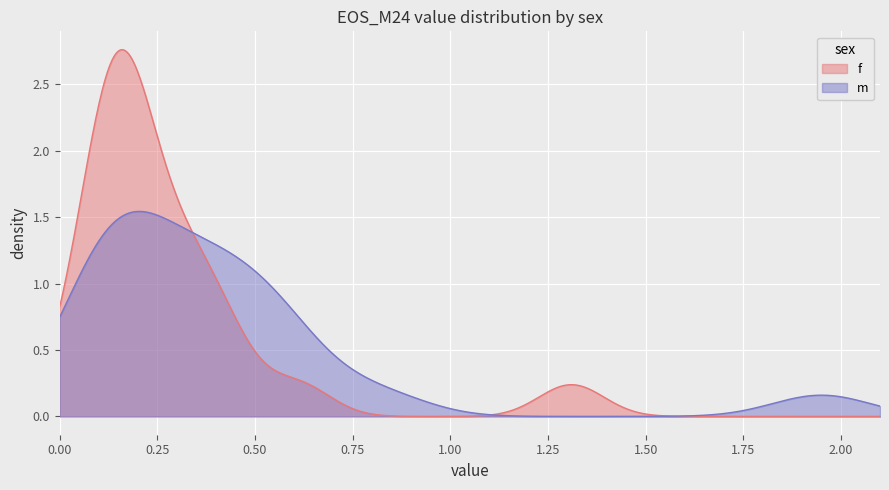

Which series changed the most between 9 and 19?

f